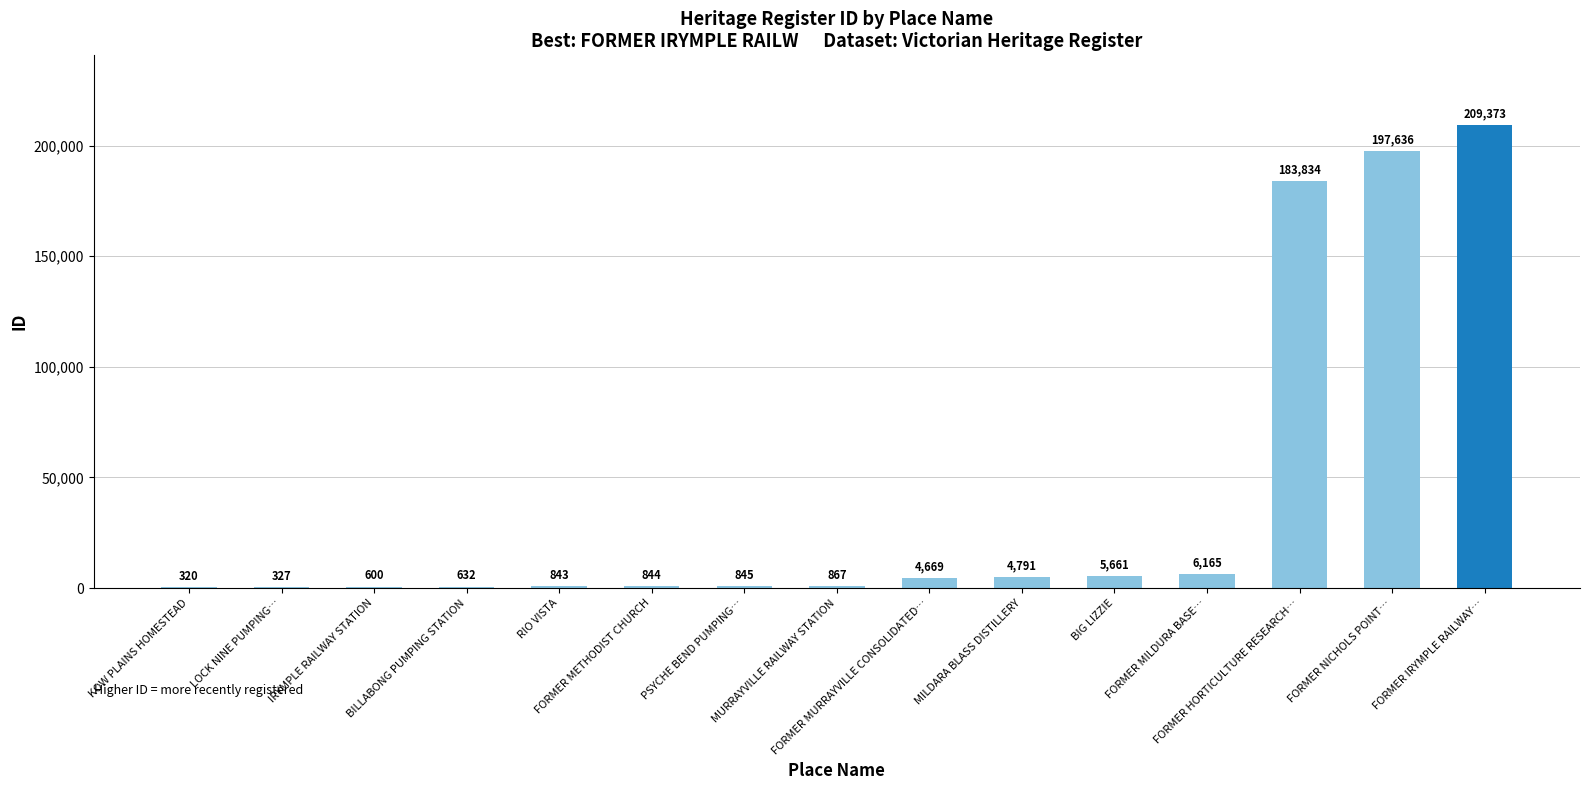

What is the sum of all values?

617407